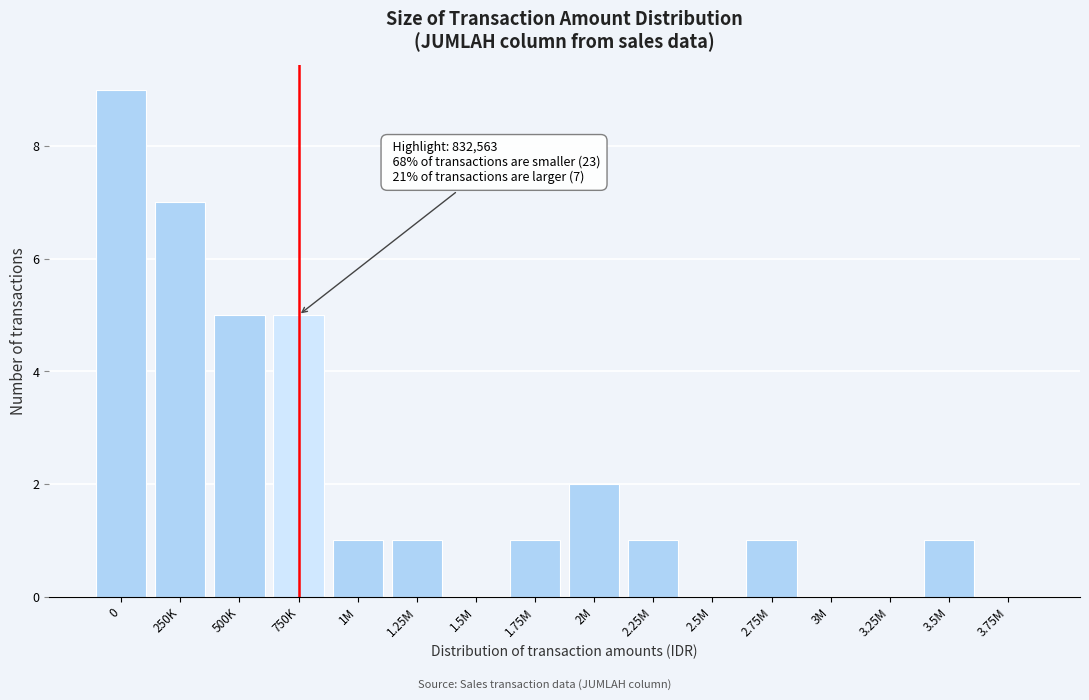

Reading left to right, extract all data points from this chart.

0=9	250K=7	500K=5	750K=5	1M=1	1.25M=1	1.5M=0	1.75M=1	2M=2	2.25M=1	2.5M=0	2.75M=1	3M=0	3.25M=0	3.5M=1	3.75M=0